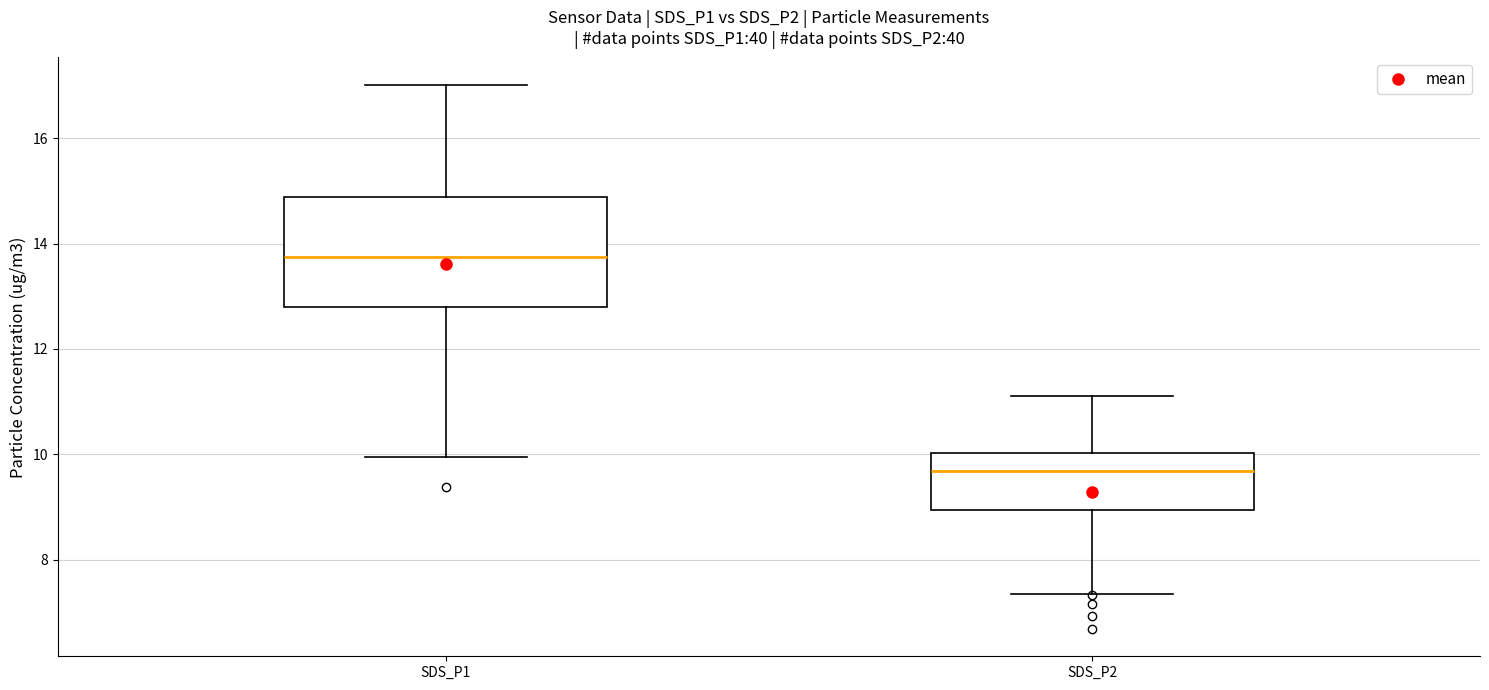

Reading left to right, read every box against the y-axis: the position of its median line, the range the box covers, and the ends of its whiskers. The values are not printed on the chart, so give them approximately, as read against the axis.

SDS_P1: median 13.8, box 12.8 to 14.8, whiskers 10.0 to 17.0
SDS_P2: median 9.6, box 9.0 to 10.0, whiskers 7.4 to 11.2